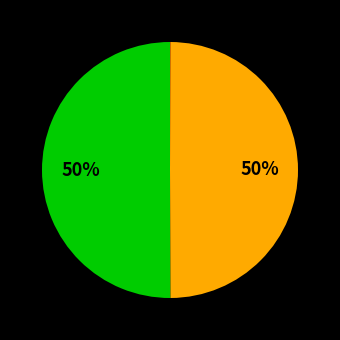

To the nearest percent, what is the average slice percentage?

33%